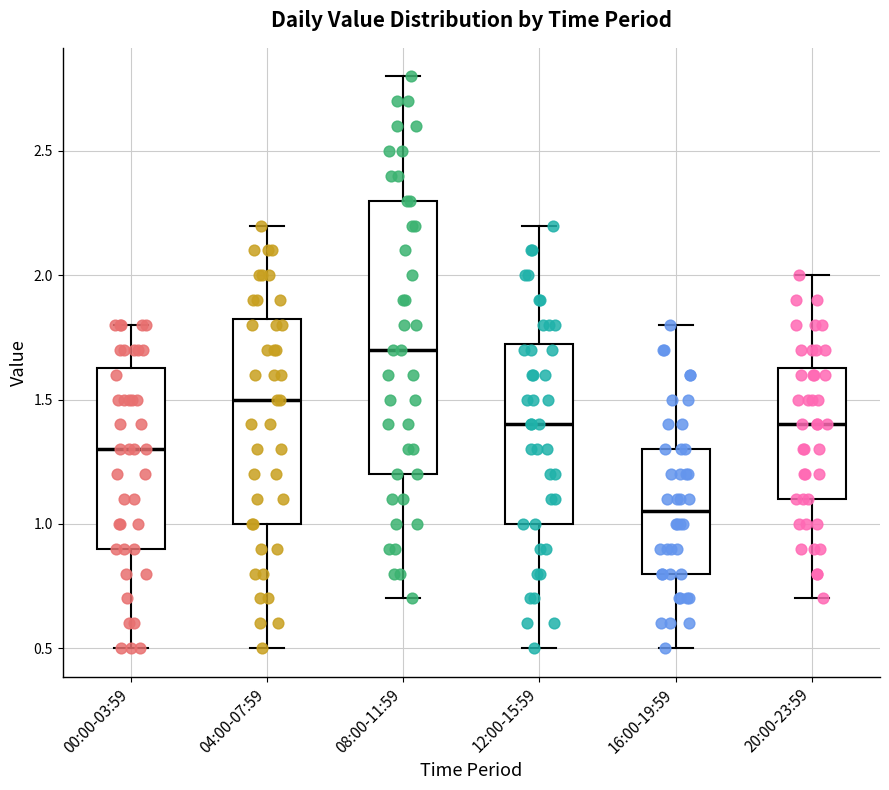

Comparing the boxes themselves (not the whiskers), which one is the tallest?

08:00-11:59